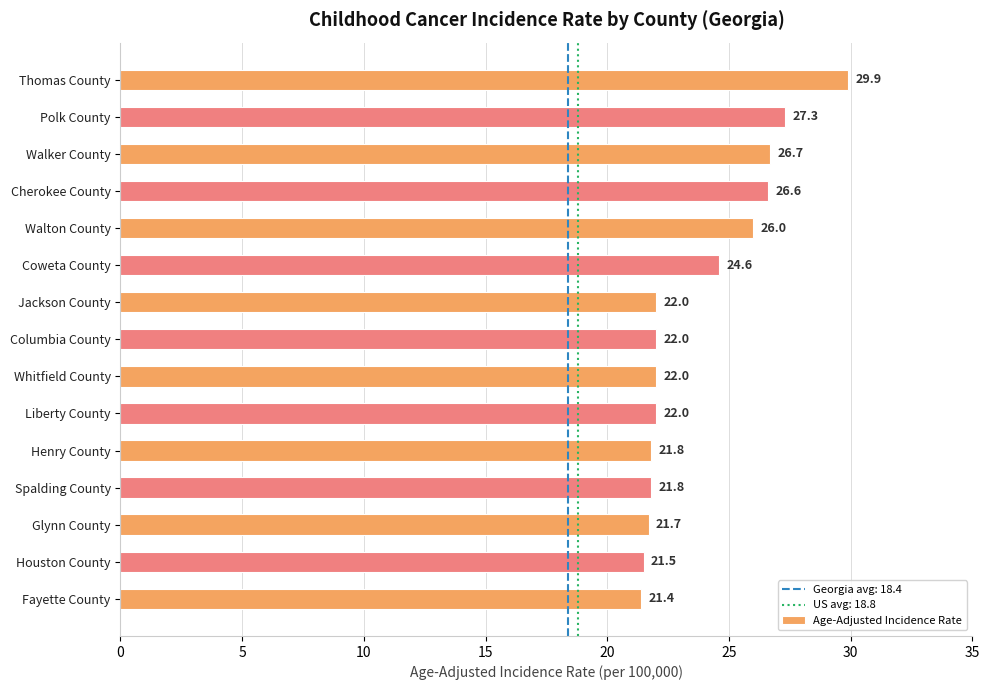

What is the average value?

23.8